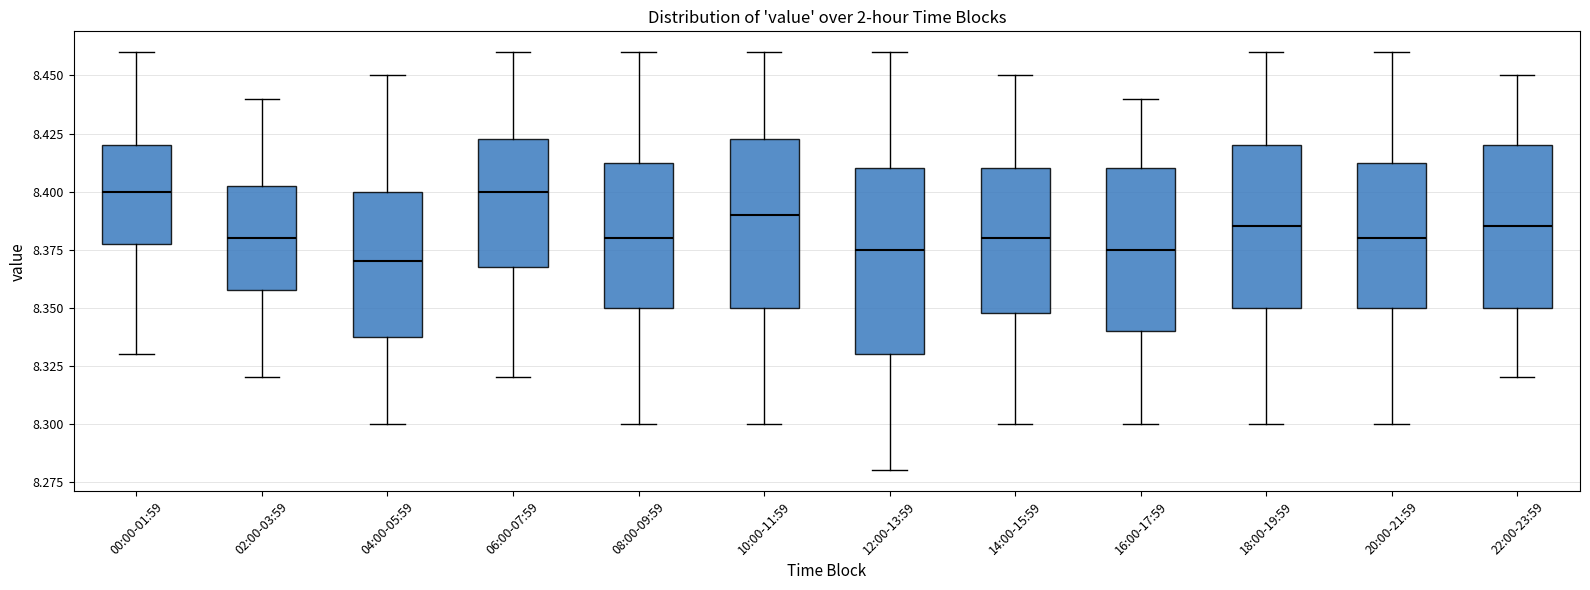

Which box is the tallest, from its lower edge to its upper edge?

12:00-13:59